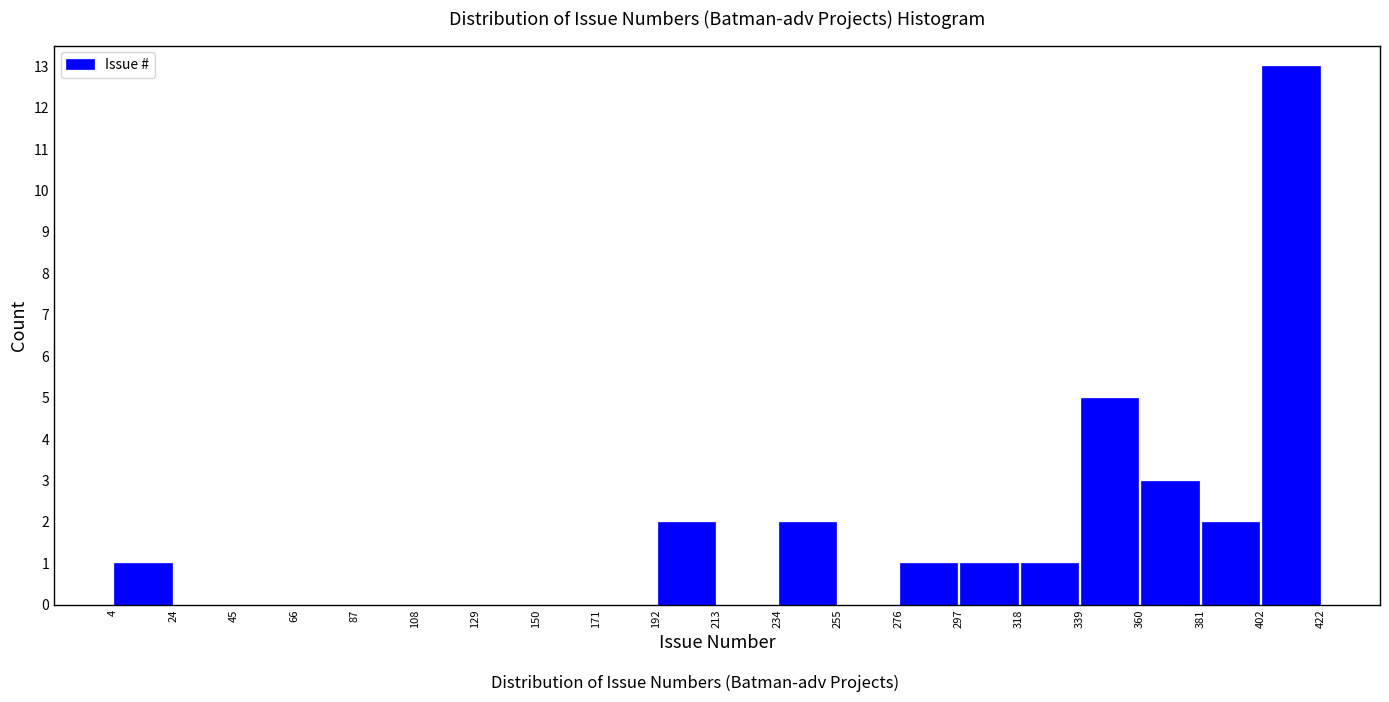

Reading left to right, list every bar in this chart as the range it spans on the x-axis followed by its height. The values are not printed on the chart, so give them approximately, as read against the axis.

4 to 24: 1
24 to 45: 0
45 to 66: 0
66 to 87: 0
87 to 108: 0
108 to 129: 0
129 to 150: 0
150 to 171: 0
171 to 192: 0
192 to 213: 2
213 to 234: 0
234 to 255: 2
255 to 276: 0
276 to 297: 1
297 to 318: 1
318 to 339: 1
339 to 360: 5
360 to 381: 3
381 to 402: 2
402 to 422: 13